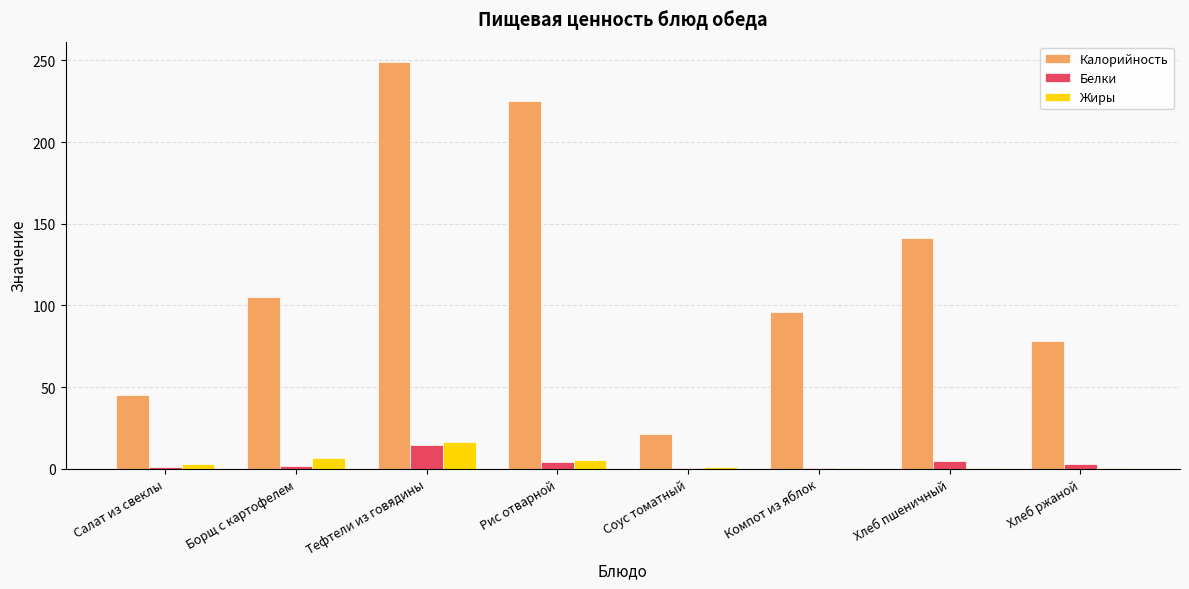

At which label does Жиры first exceed 3?

Салат из свеклы